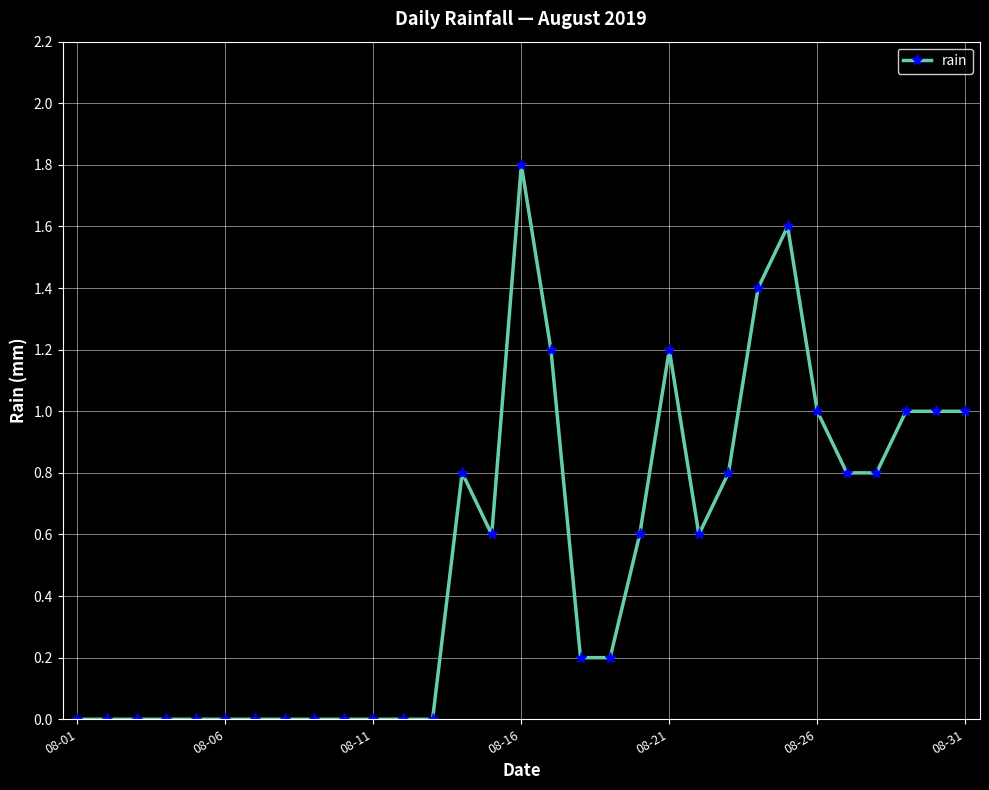

What is the value of the 19th point from the left?

0.2